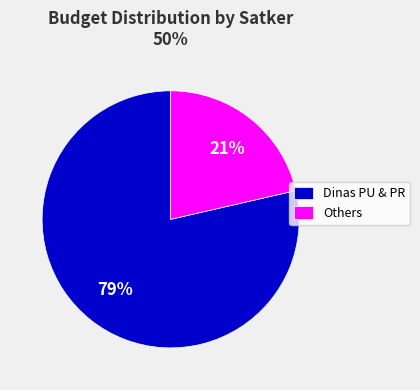

To the nearest percent, what is the average slice percentage?

50%